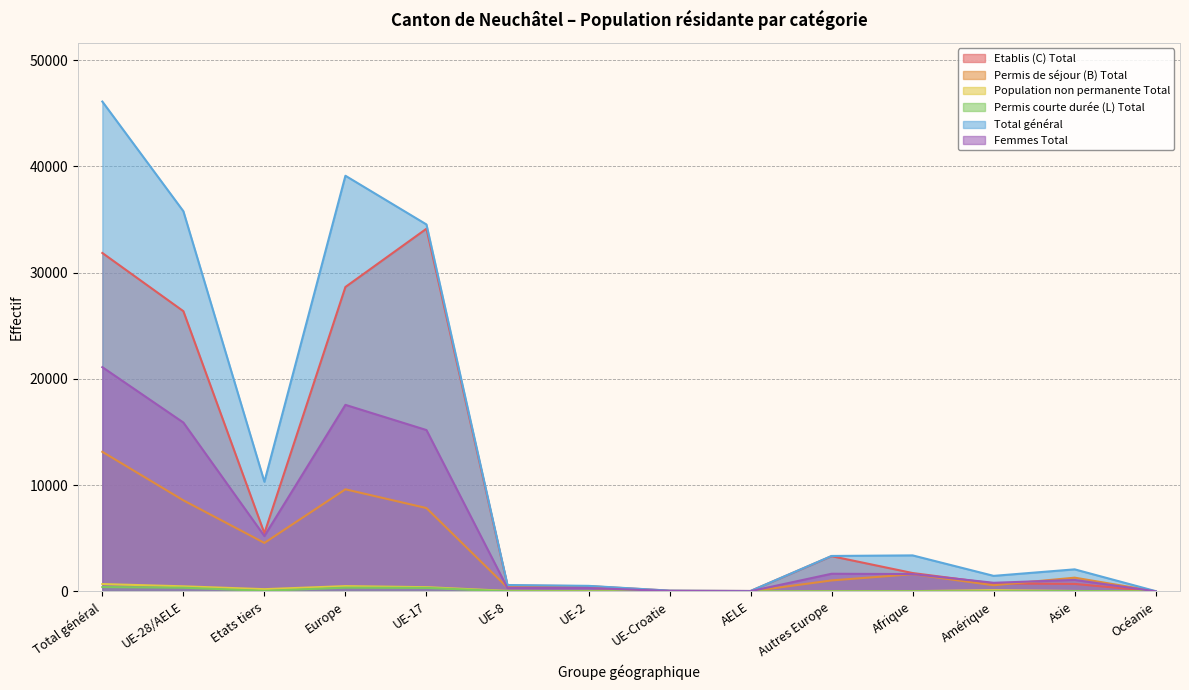

Reading left to right, what are all the values shown in this chart?

Etablis (C) Total: 31852	26374	5478	28651	34133	550	499	75	42	3320	1732	748	708	9
Permis de séjour (B) Total: 13141	8574	4567	9611	7846	361	346	13	8	1037	1622	584	1296	15
Population non permanente Total: 696	482	214	501	402	53	26	0	1	19	26	121	45	3
Permis courte durée (L) Total: 411	351	60	357	333	15	3	0	0	6	12	12	29	1
Total général: 46100	35781	10319	39120	34535	603	525	75	43	3339	3392	1465	2078	28
Femmes Total: 21106	15894	5212	17558	15187	320	321	43	23	1664	1635	814	1081	11